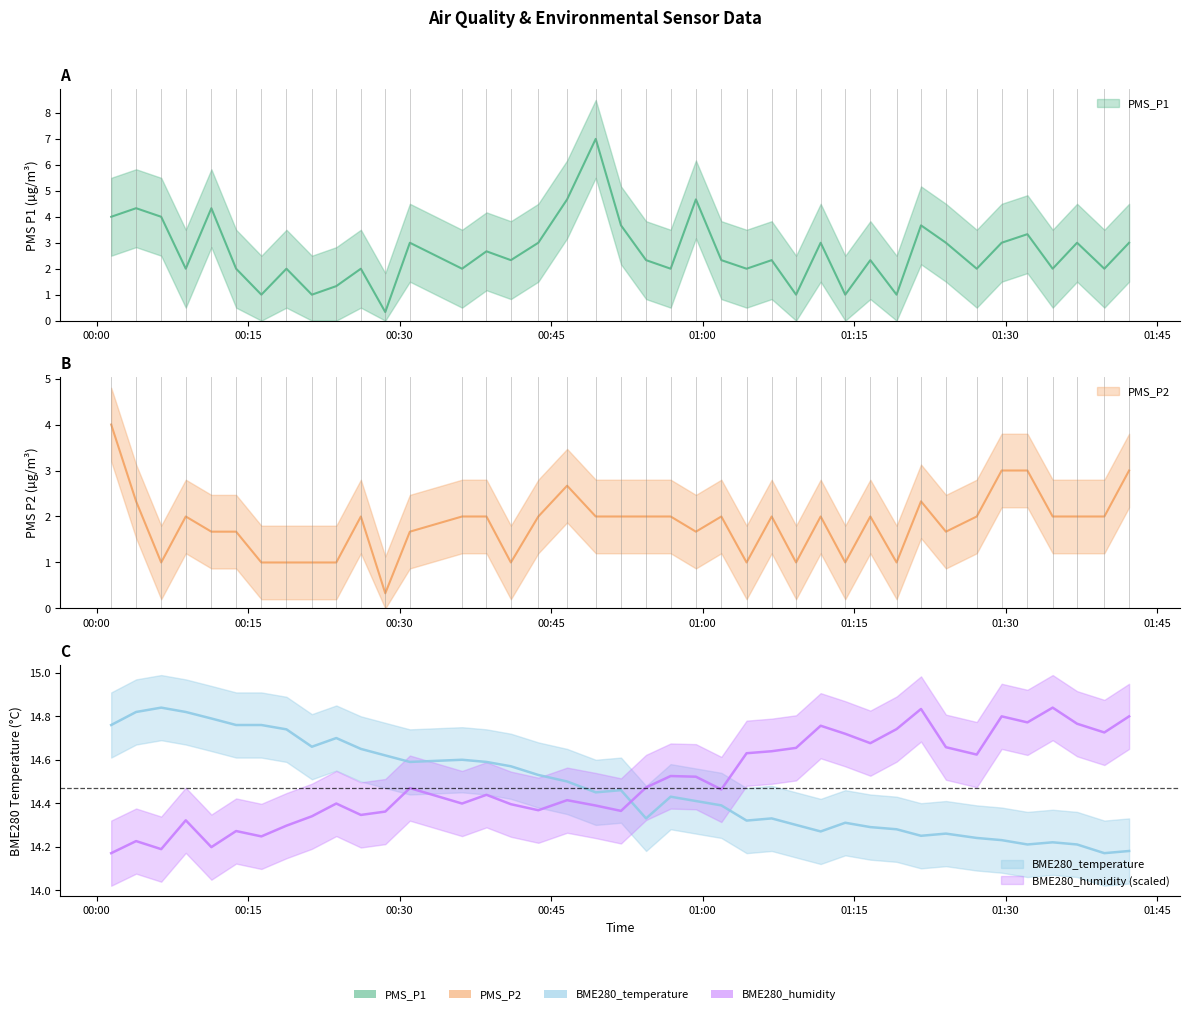

Reading left to right, list all the values displayed in this chart.

PMS_P1: 2022/09/20 00:01:27=4.0	2022/09/20 00:03:55=4.3	2022/09/20 00:06:24=4.0	2022/09/20 00:08:50=2.0	2022/09/20 00:11:22=4.3	2022/09/20 00:13:49=2.0	2022/09/20 00:16:19=1.0	2022/09/20 00:18:48=2.0	2022/09/20 00:21:19=1.0	2022/09/20 00:23:44=1.3	2022/09/20 00:26:10=2.0	2022/09/20 00:28:35=0.3	2022/09/20 00:31:01=3.0	2022/09/20 00:36:11=2.0	2022/09/20 00:38:36=2.7	2022/09/20 00:41:01=2.3	2022/09/20 00:43:44=3.0	2022/09/20 00:46:35=4.7	2022/09/20 00:49:25=7.0	2022/09/20 00:51:55=3.7	2022/09/20 00:54:24=2.3	2022/09/20 00:56:50=2.0	2022/09/20 00:59:20=4.7	2022/09/20 01:01:51=2.3	2022/09/20 01:04:21=2.0	2022/09/20 01:06:50=2.3	2022/09/20 01:09:15=1.0	2022/09/20 01:11:41=3.0	2022/09/20 01:14:07=1.0	2022/09/20 01:16:36=2.3	2022/09/20 01:19:12=1.0	2022/09/20 01:21:37=3.7	2022/09/20 01:24:05=3.0	2022/09/20 01:27:08=2.0	2022/09/20 01:29:36=3.0	2022/09/20 01:32:09=3.3	2022/09/20 01:34:39=2.0	2022/09/20 01:37:04=3.0	2022/09/20 01:39:46=2.0	2022/09/20 01:42:13=3.0
PMS_P2: 2022/09/20 00:01:27=4.0	2022/09/20 00:03:55=2.3	2022/09/20 00:06:24=1.0	2022/09/20 00:08:50=2.0	2022/09/20 00:11:22=1.7	2022/09/20 00:13:49=1.7	2022/09/20 00:16:19=1.0	2022/09/20 00:18:48=1.0	2022/09/20 00:21:19=1.0	2022/09/20 00:23:44=1.0	2022/09/20 00:26:10=2.0	2022/09/20 00:28:35=0.3	2022/09/20 00:31:01=1.7	2022/09/20 00:36:11=2.0	2022/09/20 00:38:36=2.0	2022/09/20 00:41:01=1.0	2022/09/20 00:43:44=2.0	2022/09/20 00:46:35=2.7	2022/09/20 00:49:25=2.0	2022/09/20 00:51:55=2.0	2022/09/20 00:54:24=2.0	2022/09/20 00:56:50=2.0	2022/09/20 00:59:20=1.7	2022/09/20 01:01:51=2.0	2022/09/20 01:04:21=1.0	2022/09/20 01:06:50=2.0	2022/09/20 01:09:15=1.0	2022/09/20 01:11:41=2.0	2022/09/20 01:14:07=1.0	2022/09/20 01:16:36=2.0	2022/09/20 01:19:12=1.0	2022/09/20 01:21:37=2.3	2022/09/20 01:24:05=1.7	2022/09/20 01:27:08=2.0	2022/09/20 01:29:36=3.0	2022/09/20 01:32:09=3.0	2022/09/20 01:34:39=2.0	2022/09/20 01:37:04=2.0	2022/09/20 01:39:46=2.0	2022/09/20 01:42:13=3.0
BME280_temperature: 2022/09/20 00:01:27=14.8	2022/09/20 00:03:55=14.8	2022/09/20 00:06:24=14.8	2022/09/20 00:08:50=14.8	2022/09/20 00:11:22=14.8	2022/09/20 00:13:49=14.8	2022/09/20 00:16:19=14.8	2022/09/20 00:18:48=14.7	2022/09/20 00:21:19=14.7	2022/09/20 00:23:44=14.7	2022/09/20 00:26:10=14.7	2022/09/20 00:28:35=14.6	2022/09/20 00:31:01=14.6	2022/09/20 00:36:11=14.6	2022/09/20 00:38:36=14.6	2022/09/20 00:41:01=14.6	2022/09/20 00:43:44=14.5	2022/09/20 00:46:35=14.5	2022/09/20 00:49:25=14.4	2022/09/20 00:51:55=14.5	2022/09/20 00:54:24=14.3	2022/09/20 00:56:50=14.4	2022/09/20 00:59:20=14.4	2022/09/20 01:01:51=14.4	2022/09/20 01:04:21=14.3	2022/09/20 01:06:50=14.3	2022/09/20 01:09:15=14.3	2022/09/20 01:11:41=14.3	2022/09/20 01:14:07=14.3	2022/09/20 01:16:36=14.3	2022/09/20 01:19:12=14.3	2022/09/20 01:21:37=14.2	2022/09/20 01:24:05=14.3	2022/09/20 01:27:08=14.2	2022/09/20 01:29:36=14.2	2022/09/20 01:32:09=14.2	2022/09/20 01:34:39=14.2	2022/09/20 01:37:04=14.2	2022/09/20 01:39:46=14.2	2022/09/20 01:42:13=14.2
BME280_humidity: 2022/09/20 00:01:27=14.2	2022/09/20 00:03:55=14.2	2022/09/20 00:06:24=14.2	2022/09/20 00:08:50=14.3	2022/09/20 00:11:22=14.2	2022/09/20 00:13:49=14.3	2022/09/20 00:16:19=14.2	2022/09/20 00:18:48=14.3	2022/09/20 00:21:19=14.3	2022/09/20 00:23:44=14.4	2022/09/20 00:26:10=14.3	2022/09/20 00:28:35=14.4	2022/09/20 00:31:01=14.5	2022/09/20 00:36:11=14.4	2022/09/20 00:38:36=14.4	2022/09/20 00:41:01=14.4	2022/09/20 00:43:44=14.4	2022/09/20 00:46:35=14.4	2022/09/20 00:49:25=14.4	2022/09/20 00:51:55=14.4	2022/09/20 00:54:24=14.5	2022/09/20 00:56:50=14.5	2022/09/20 00:59:20=14.5	2022/09/20 01:01:51=14.5	2022/09/20 01:04:21=14.6	2022/09/20 01:06:50=14.6	2022/09/20 01:09:15=14.7	2022/09/20 01:11:41=14.8	2022/09/20 01:14:07=14.7	2022/09/20 01:16:36=14.7	2022/09/20 01:19:12=14.7	2022/09/20 01:21:37=14.8	2022/09/20 01:24:05=14.7	2022/09/20 01:27:08=14.6	2022/09/20 01:29:36=14.8	2022/09/20 01:32:09=14.8	2022/09/20 01:34:39=14.8	2022/09/20 01:37:04=14.8	2022/09/20 01:39:46=14.7	2022/09/20 01:42:13=14.8